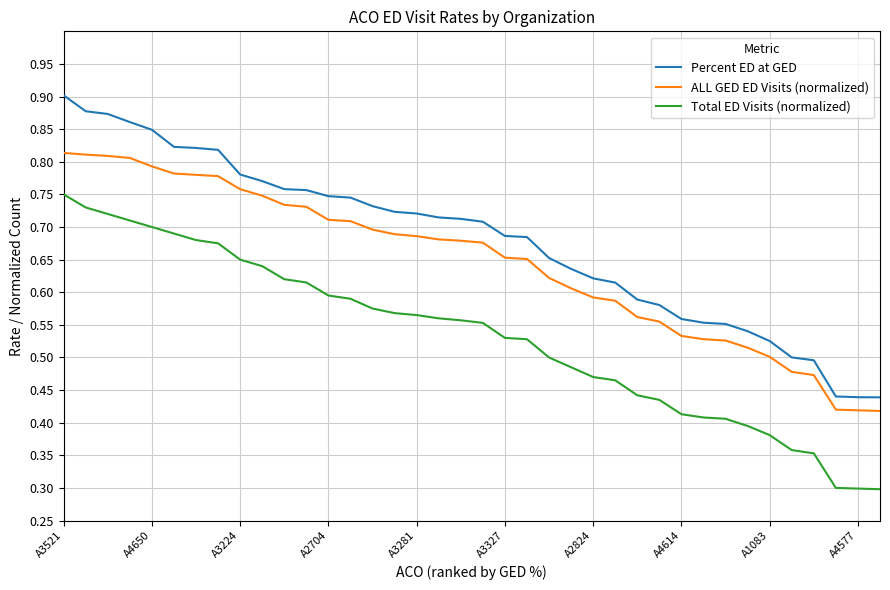

What is the minimum value shown in the chart?

0.3